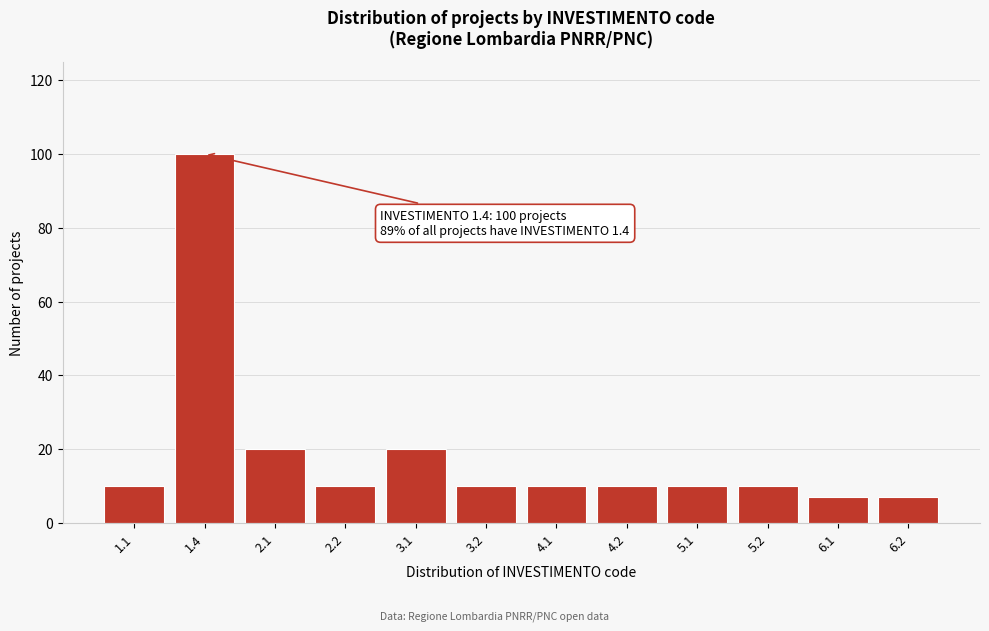

Reading right to left, list all the values displayed in this chart.

7	7	10	10	10	10	10	20	10	20	100	10